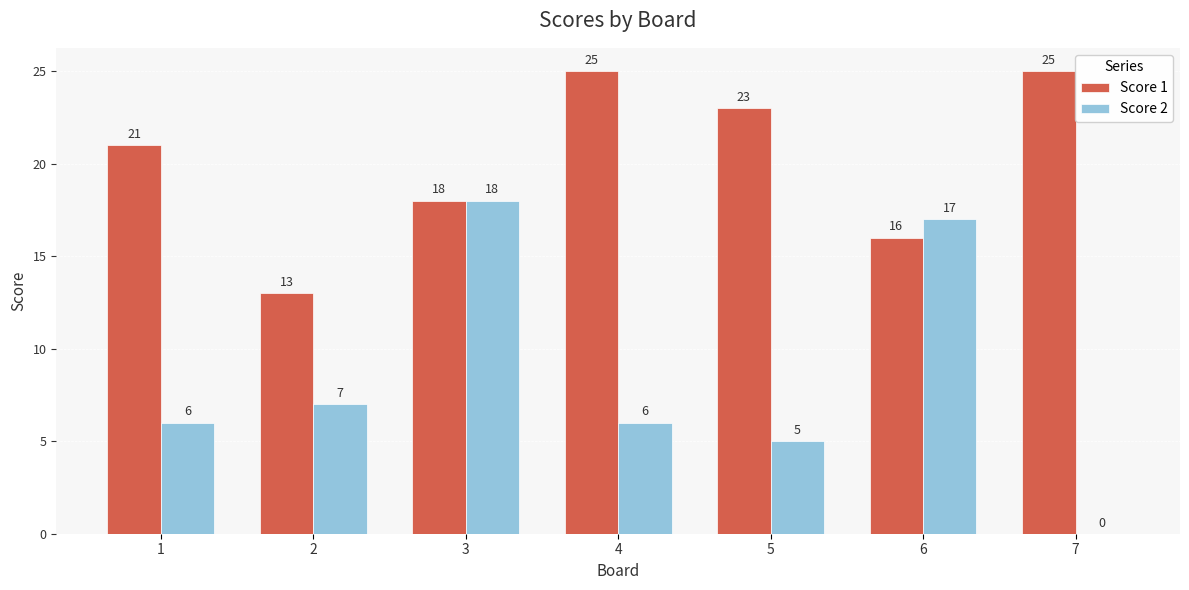

Read the Score 1 value at 5.

23